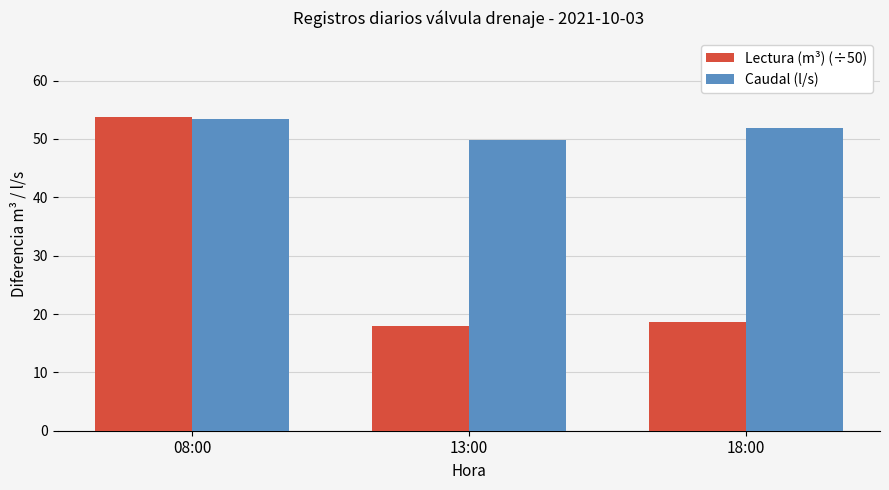

List the series in order of their overall mean, lowest first.

Lectura (m³) (÷50), Caudal (l/s)